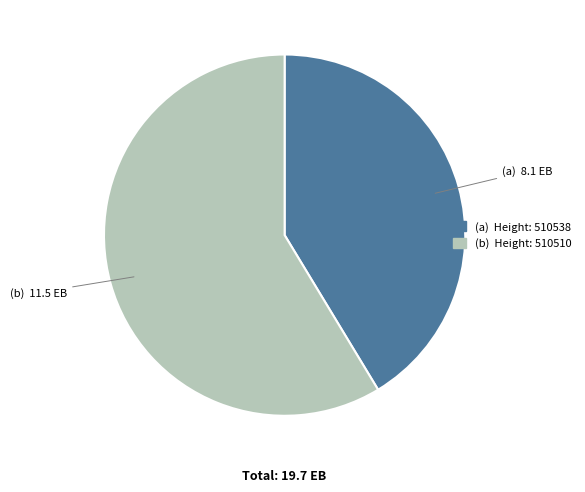

Is there any slice that represents more than half of the pie?

Yes